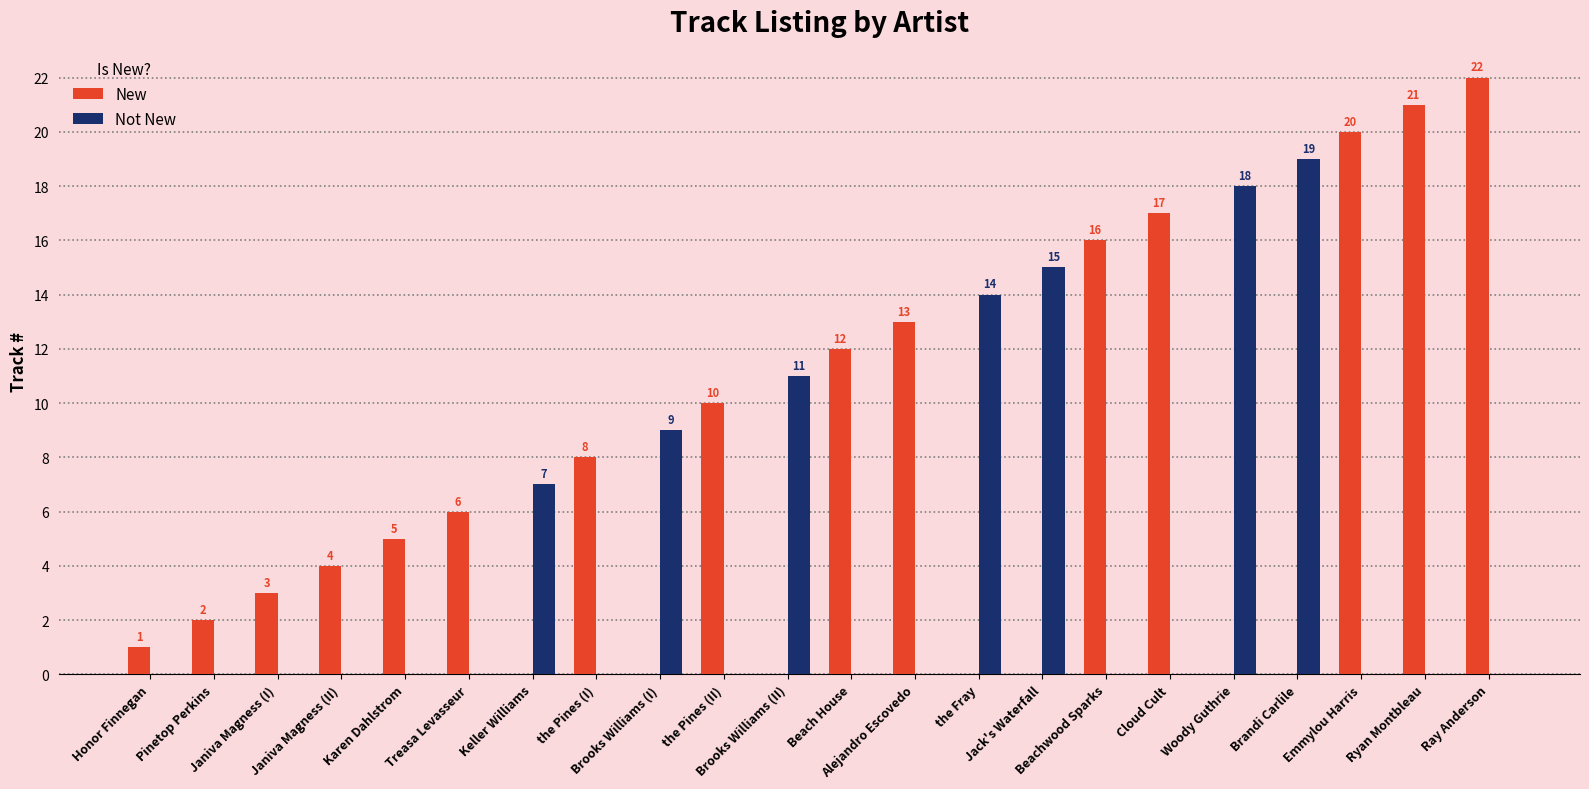

Count the Not New values in the range 0 to 9.

17